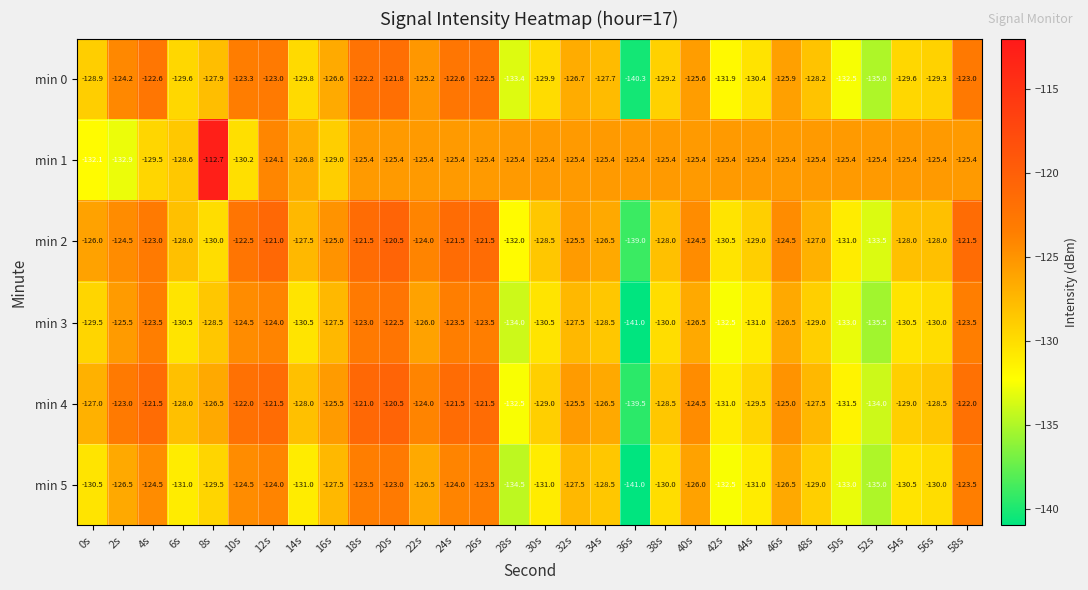

Is the value of min 4 at 36s greater than the value of min 3 at 26s?

No